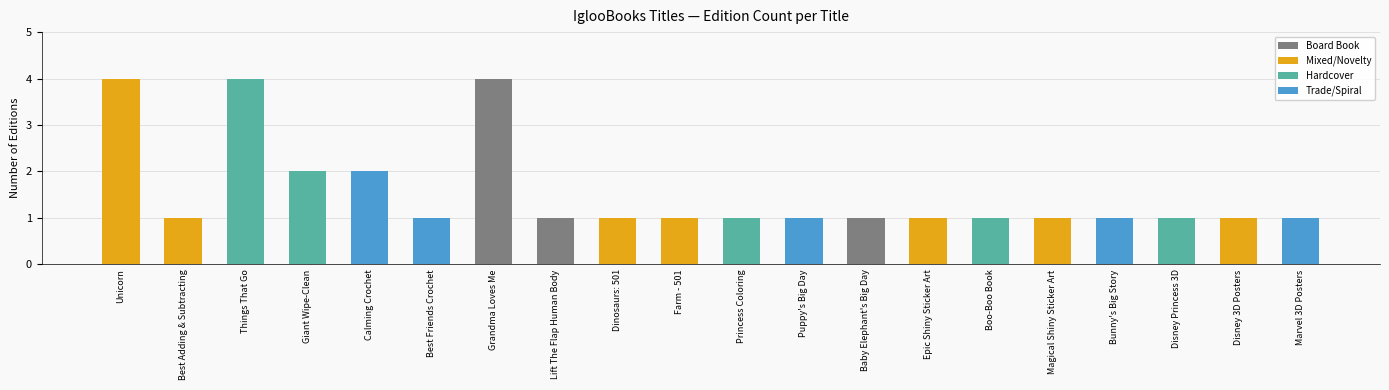

Is it true that the value at Calming Crochet is 2?

True